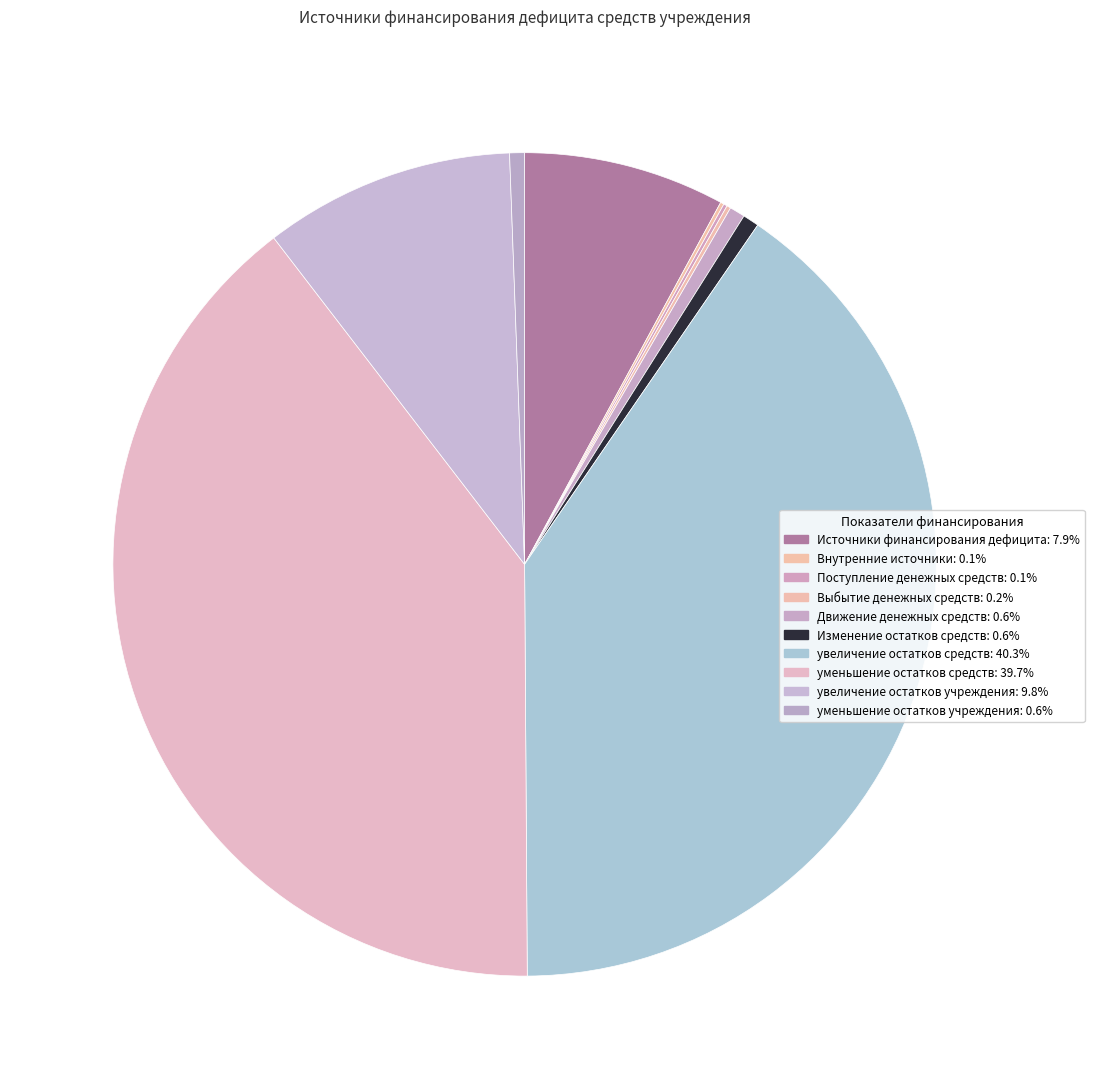

What is the change in value from Изменение остатков средств to увеличение остатков средств?

+1214779137.5